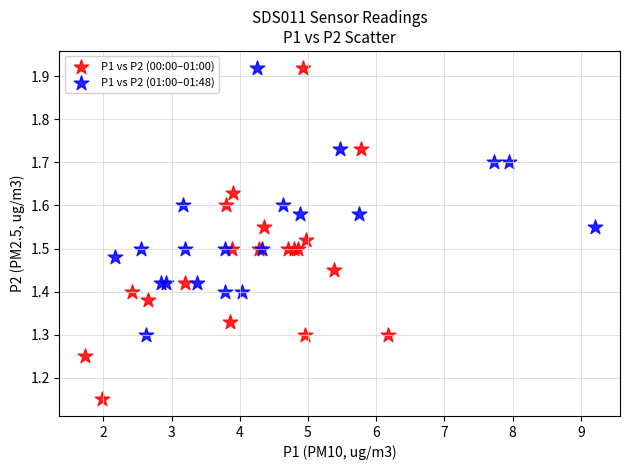

Which series reaches the minimum Y coordinate?

P1 vs P2 (00:00–01:00)